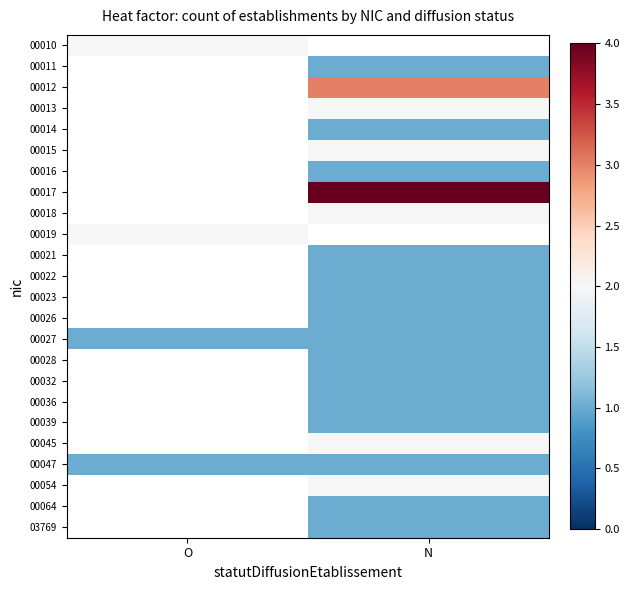

Which has a higher value, N or O?

O